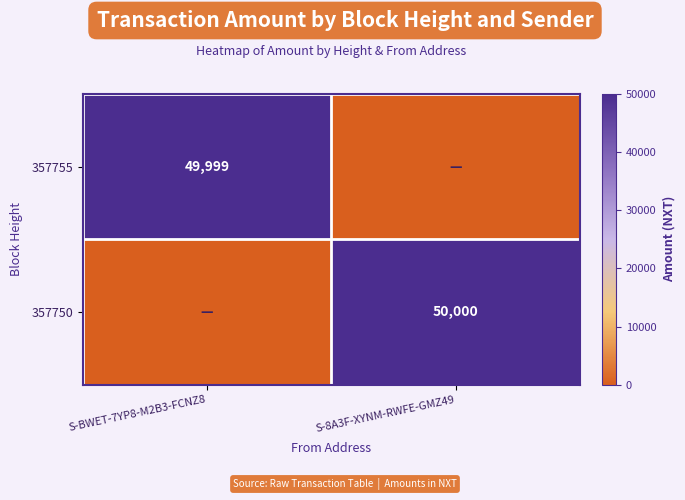

What is the total value across all series at S-BWET-7YP8-M2B3-FCNZ8?

49999